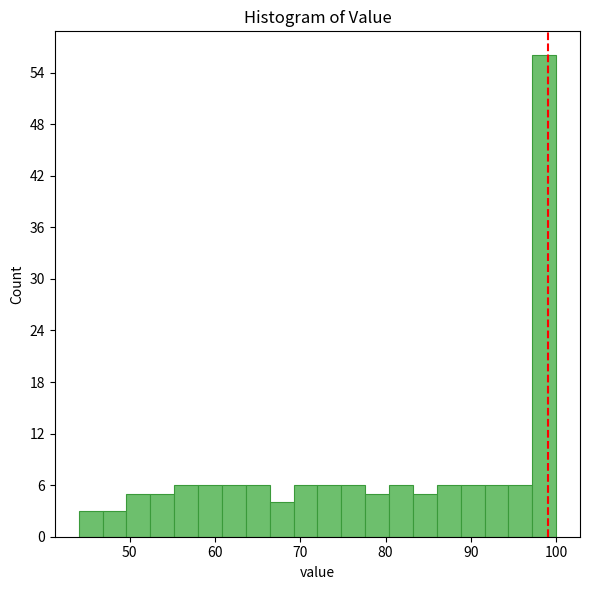

Around what value on the x-axis is the tallest bar? Give the approximate position of its centre, as read against the axis.

99